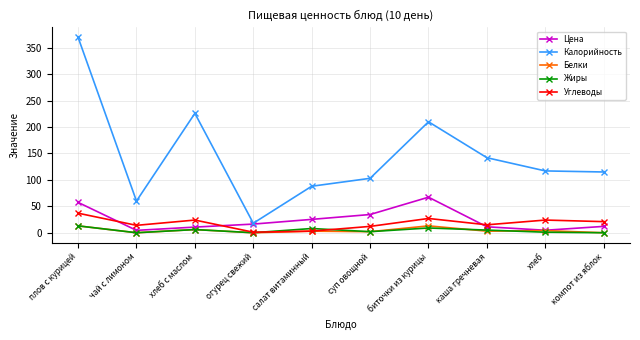

What is the label of the 1st point from the right?

компот из яблок